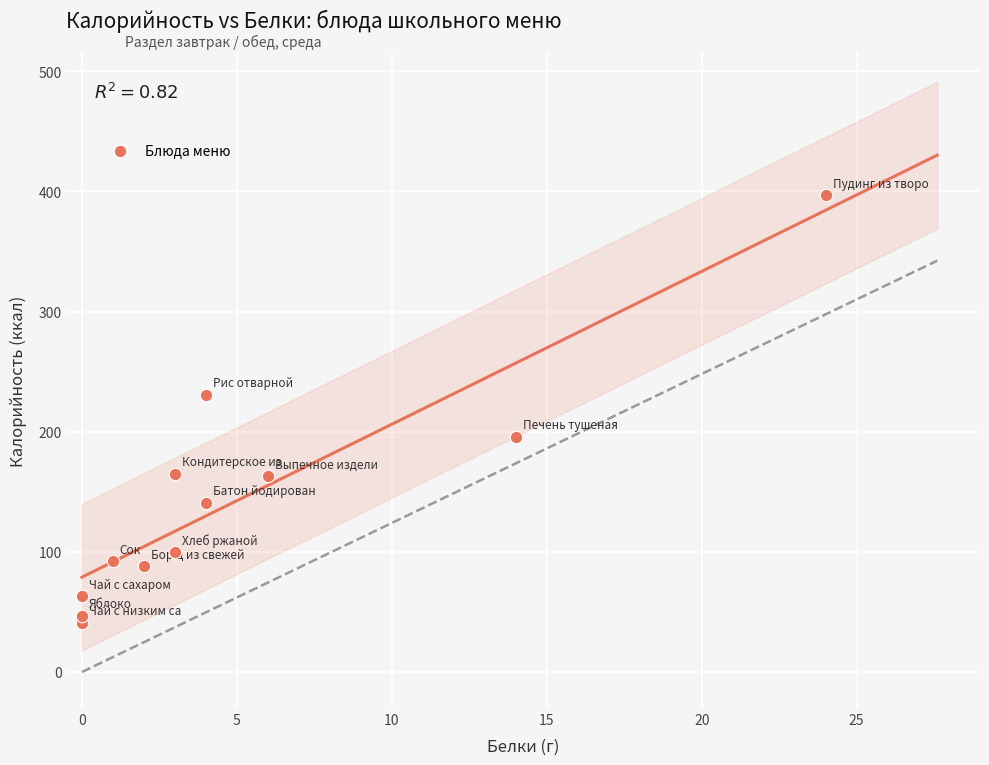

What is the average X value?

5